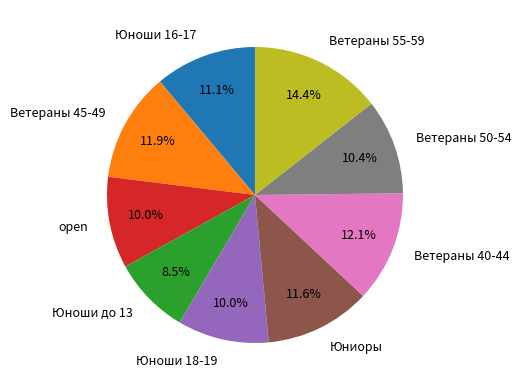

How many segments does this pie chart have?

9